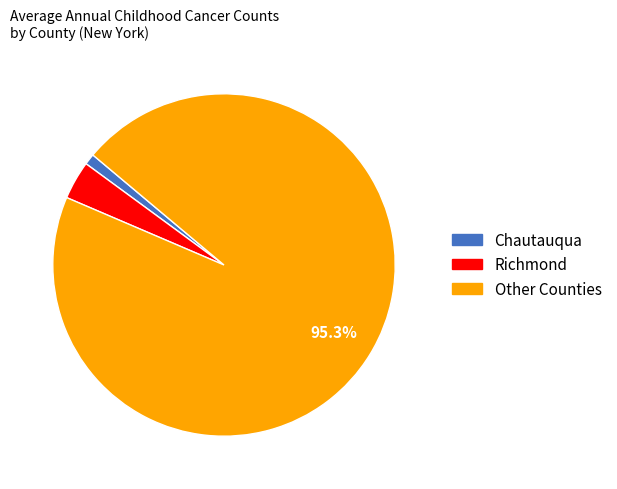

Does any single category account for the majority?

Yes